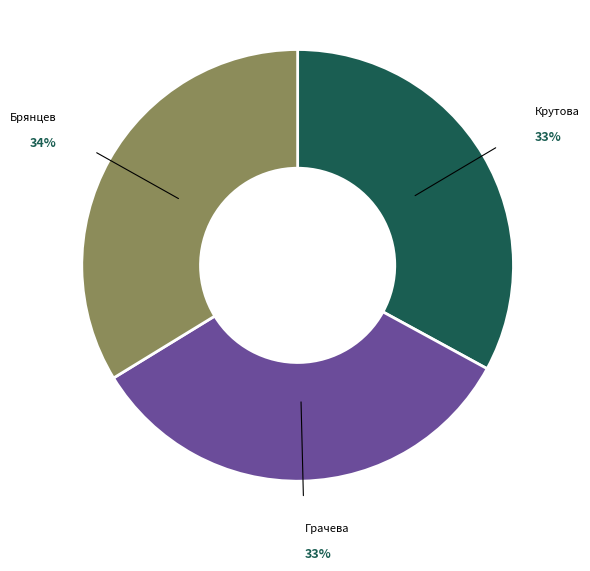

Is there a majority slice in this chart?

No